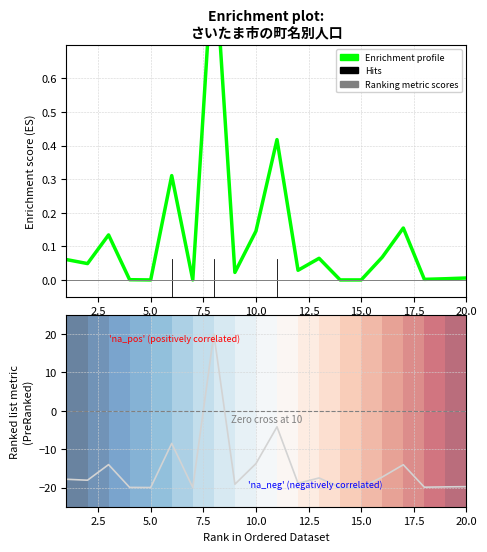

Is this an area chart (filled region under the line)?

No